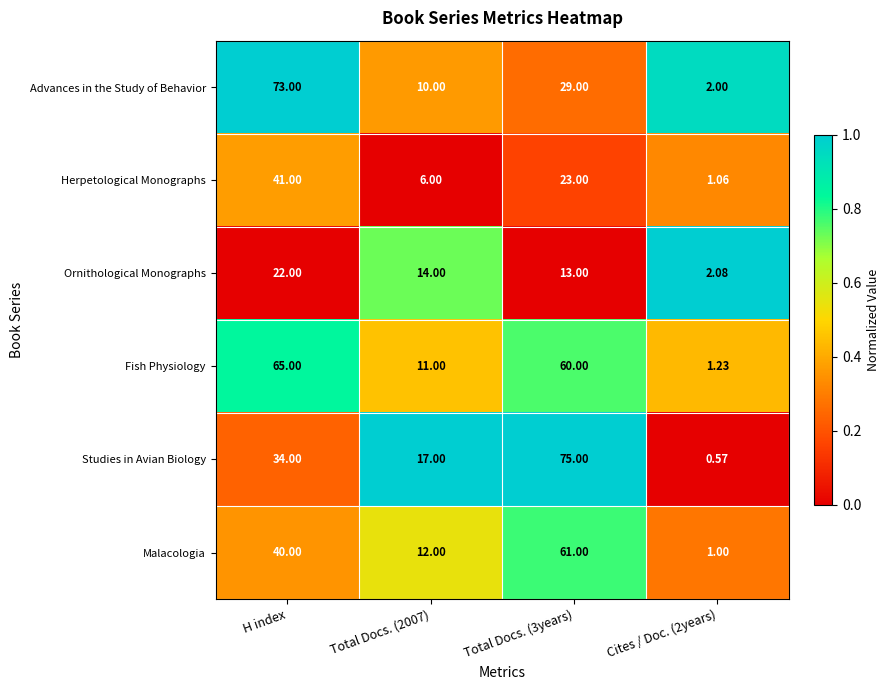

List the series in order of their peak value, highest first.

Studies in Avian Biology, Advances in the Study of Behavior, Fish Physiology, Malacologia, Herpetological Monographs, Ornithological Monographs